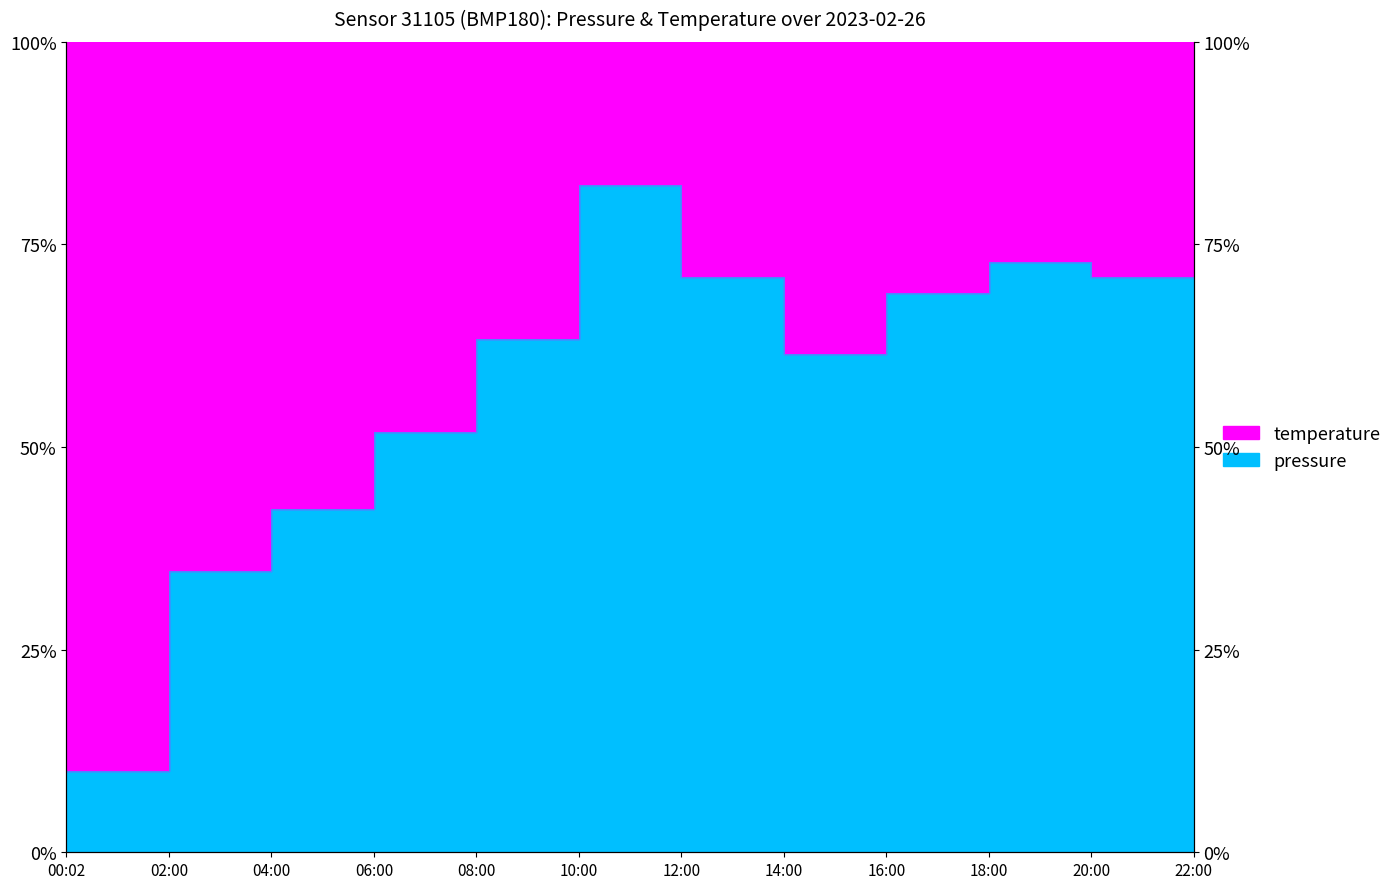

Reading right to left, transcribe all the data shown in this chart.

22:00=90.0	20:00=71.0	18:00=72.9	16:00=69.0	14:00=61.4	12:00=71.0	10:00=82.4	08:00=63.3	06:00=51.9	04:00=42.4	02:00=34.8	00:02=10.0